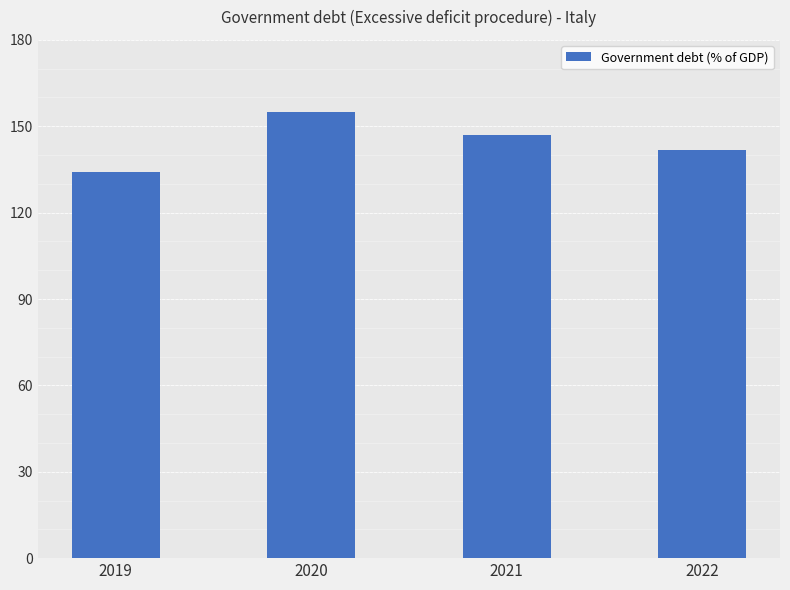

Where is the data nearest to the value 144?

2022